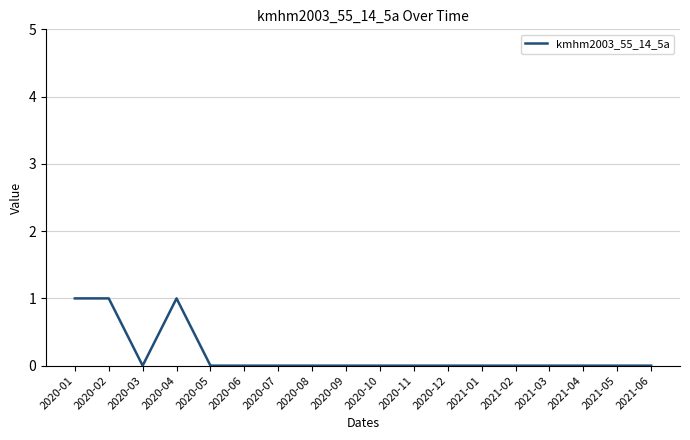

Count the number of categories in the chart.

18